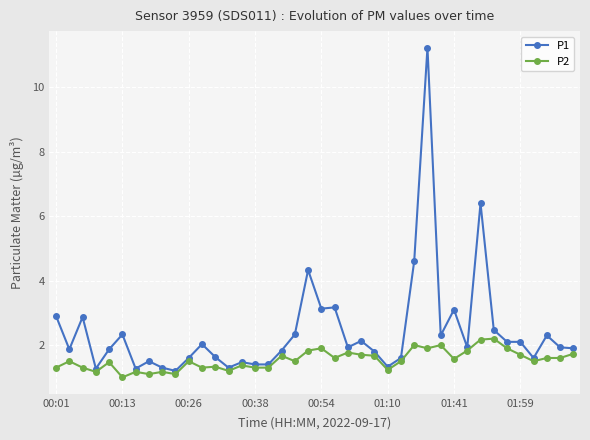

Which series has the largest total across all categories?

P1